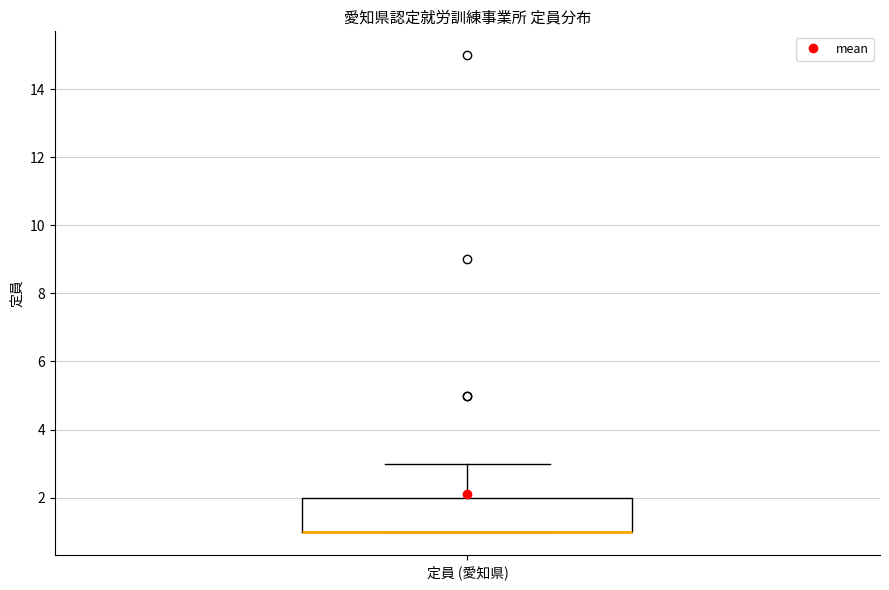

Where is the upper edge of the box for 定員 (愛知県) on the y-axis? The values are not printed on the chart, so give them approximately, as read against the axis.

2